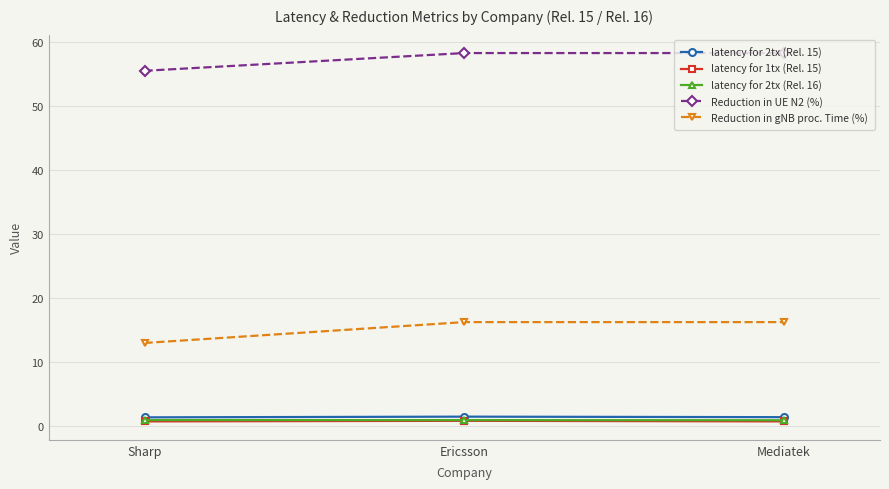

What is the value of the latency for 2tx (Rel. 15) point at the 1st from the left?

1.4